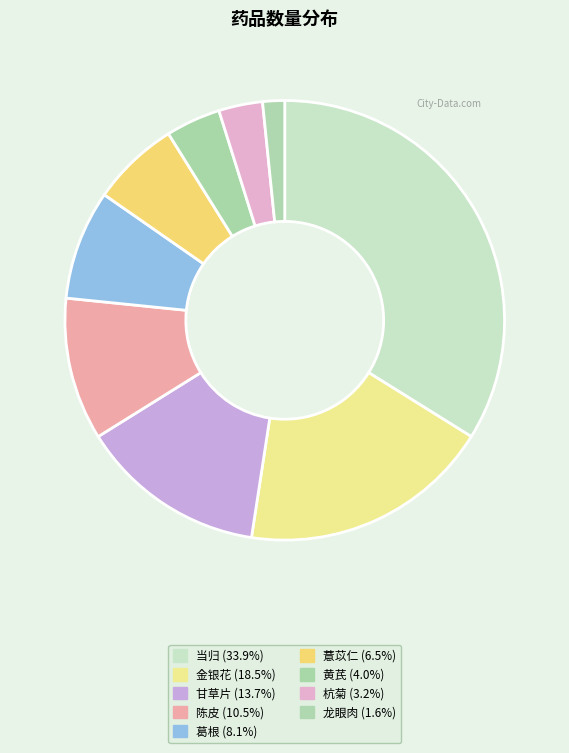

What percentage is the 黄芪 slice, to the nearest percent?

4%